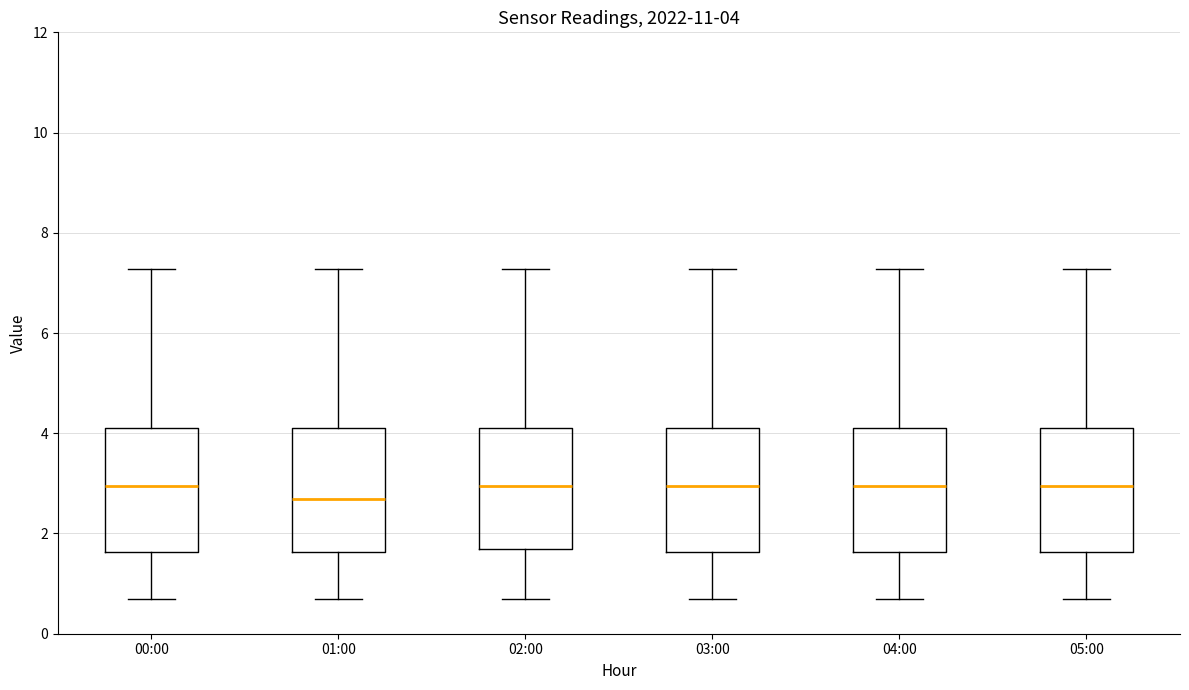

Which box has the lowest median line?

01:00